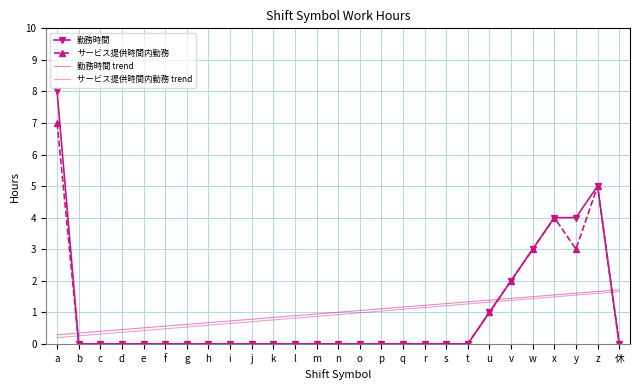

Between n and p, which is larger?

n